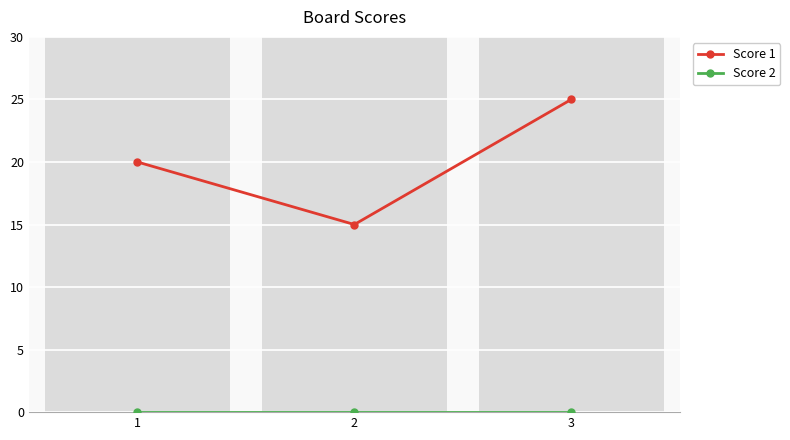

At which label does Score 2 reach its peak?

1